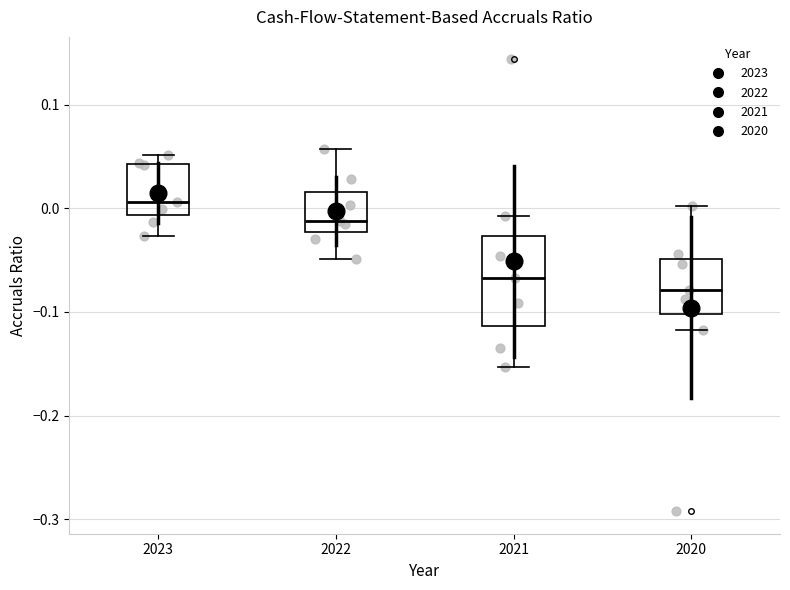

Which box is the tallest, from its lower edge to its upper edge?

2021